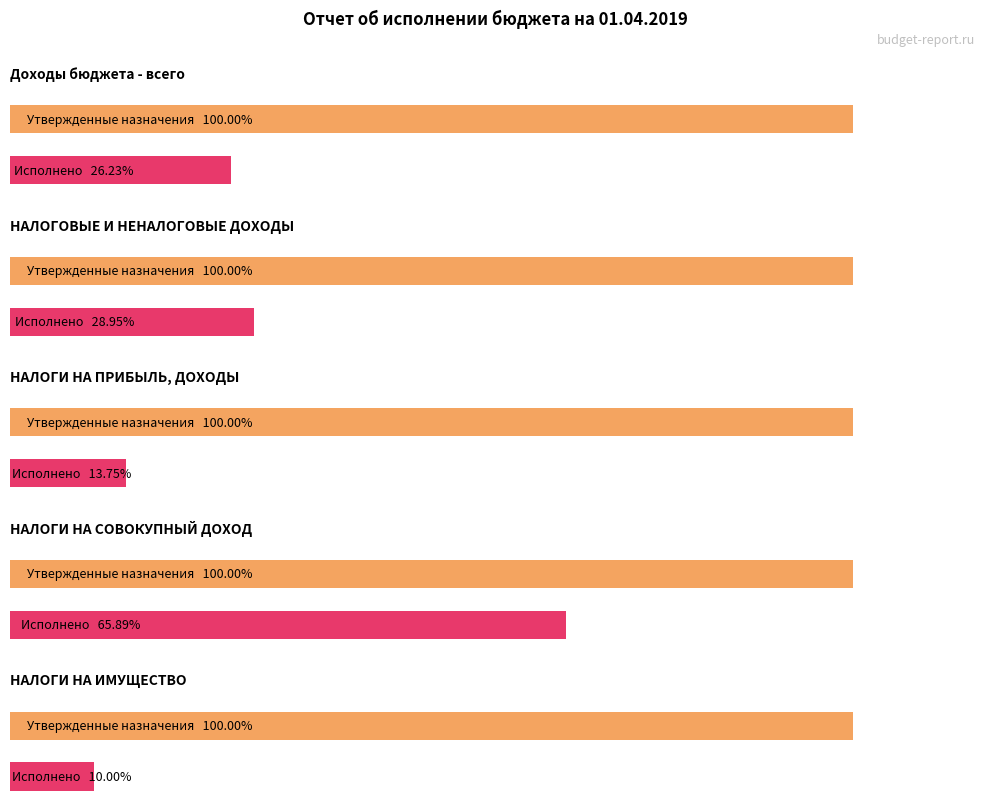

At how many categories does at least one series exceed 1239554?

4